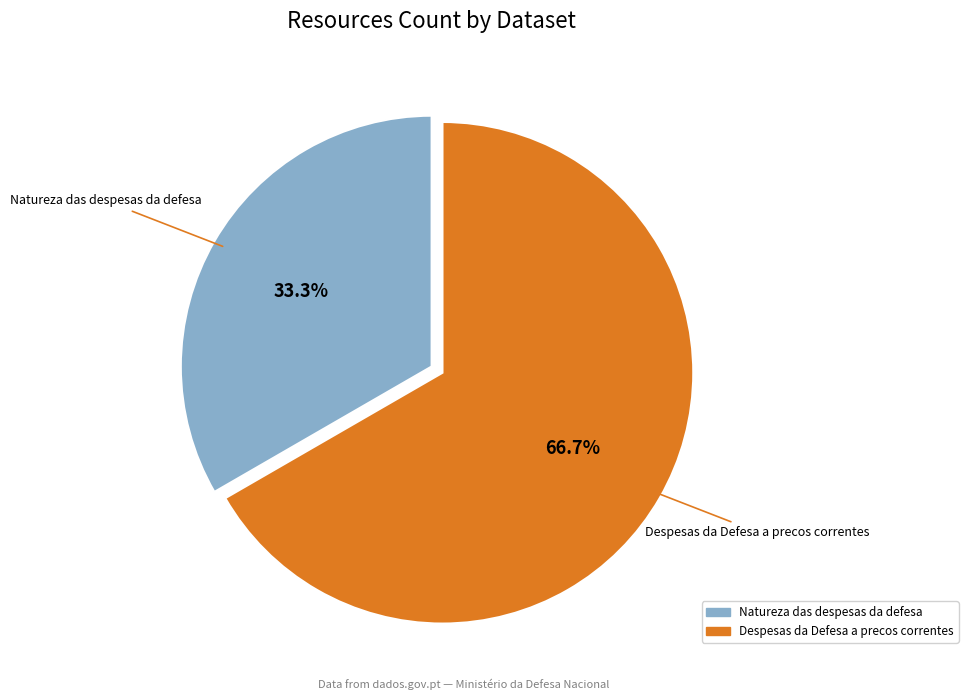

How many segments does this pie chart have?

2